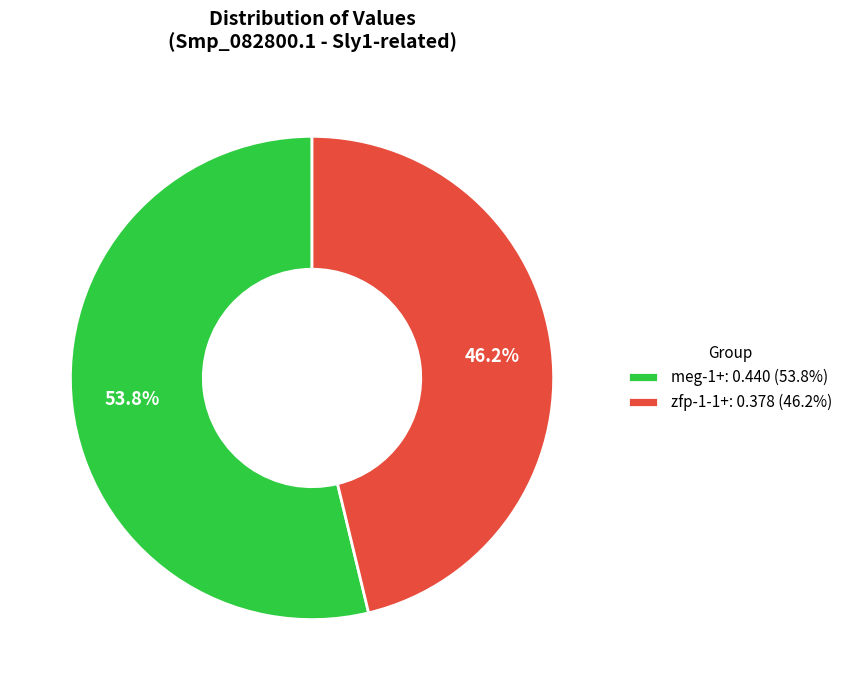

True or false: zfp-1-1+ accounts for 46% of the total.

True